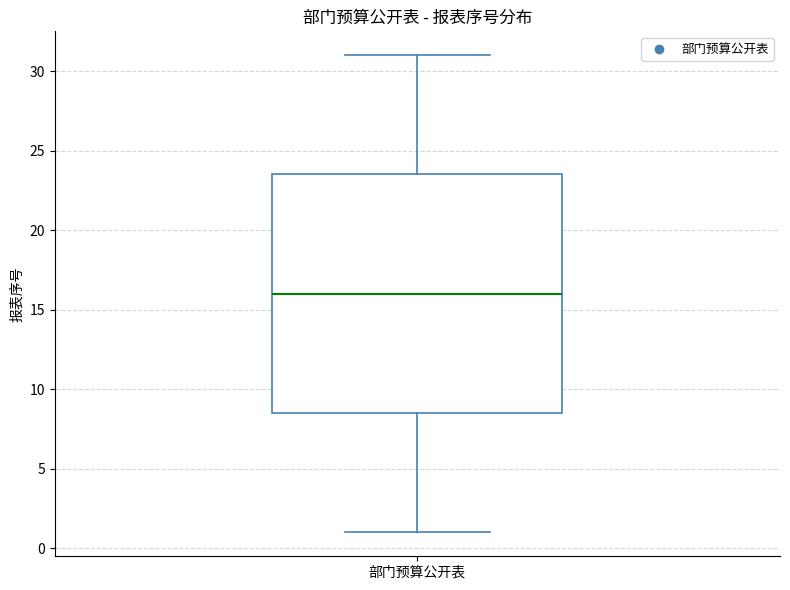

Transcribe this box plot: give where the median line is, the range the box spans, and where the two whiskers end, as read against the y-axis. The values are not printed on the chart, so give them approximately, as read against the axis.

median 16.0, box 8.5 to 23.5, whiskers 1.0 to 31.0